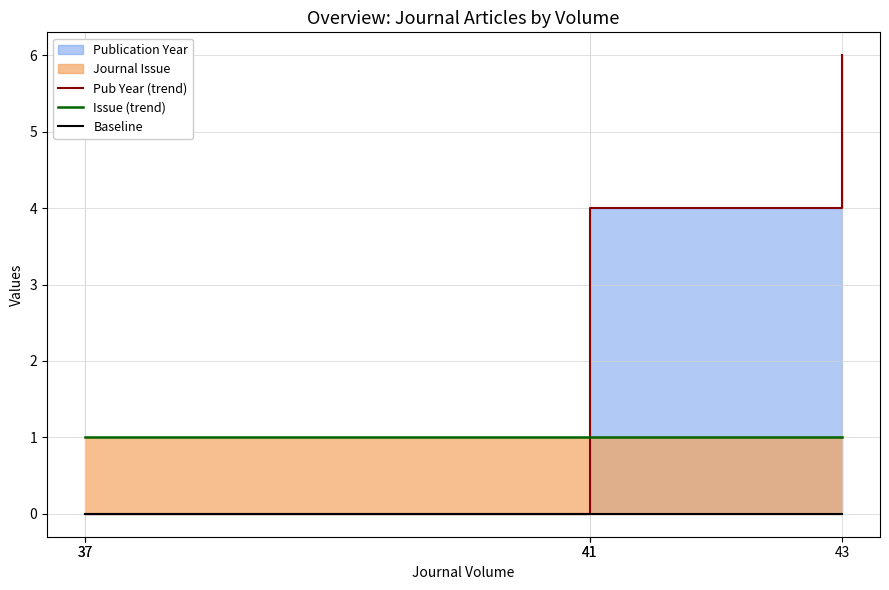

What is the highest value of the Issue (trend) series?

1